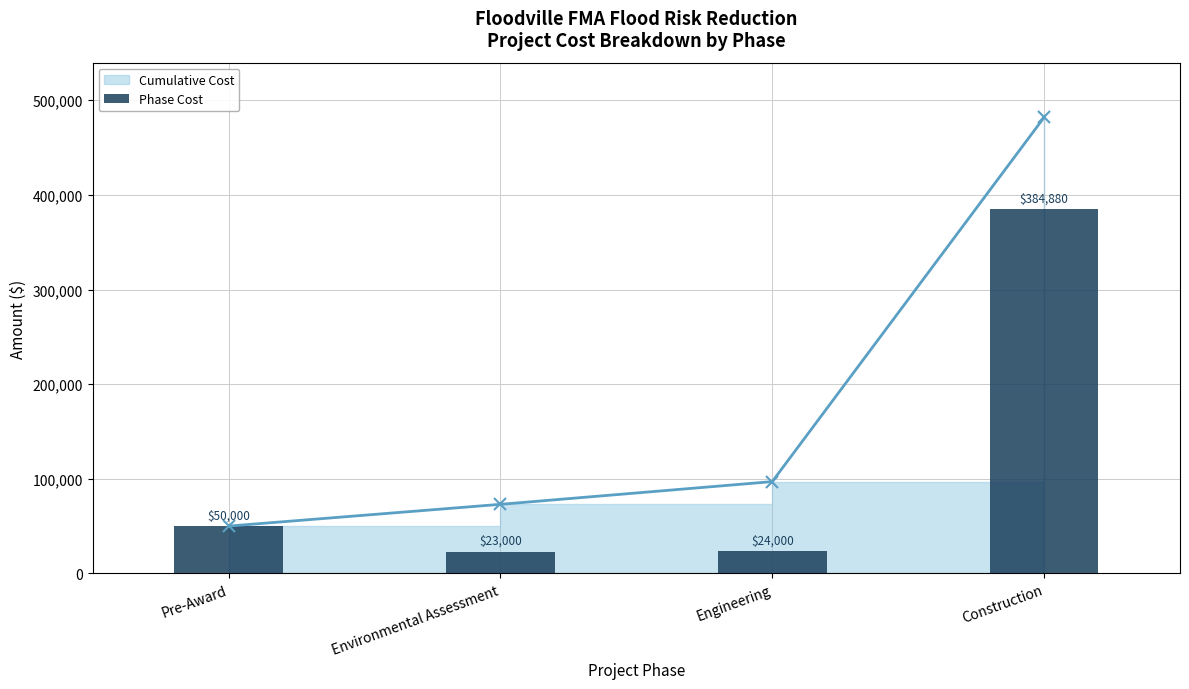

Rank the series at Engineering from highest to lowest value.

Cumulative Cost, Phase Cost